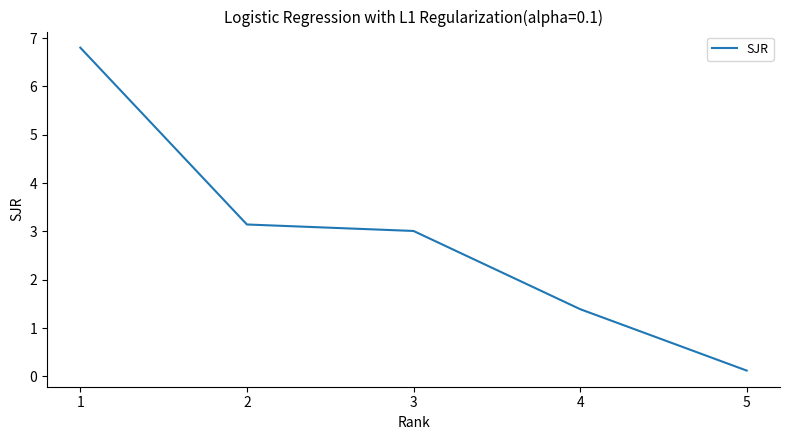

Which label corresponds to the smallest value in the chart?

5